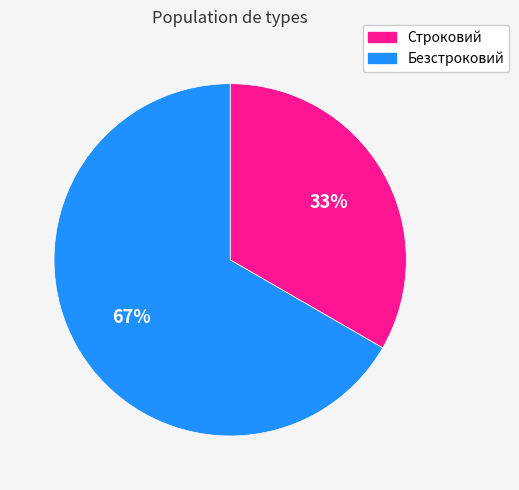

To the nearest percent, what is the combined percentage of Безстроковий and Строковий?

100%